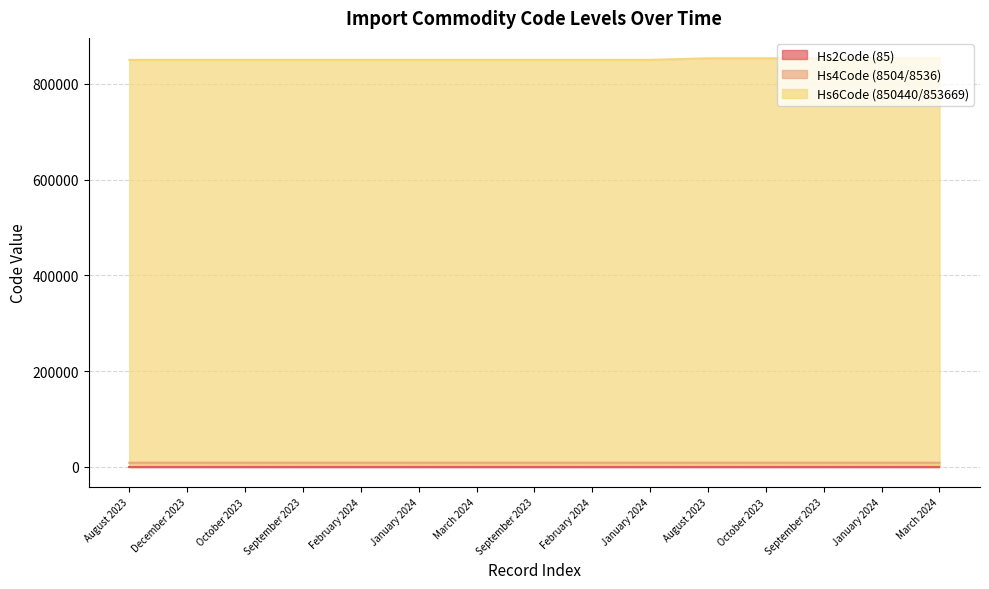

True or false: Hs6Code (850440/853669) and Hs4Code (8504/8536) cross at least once.

False